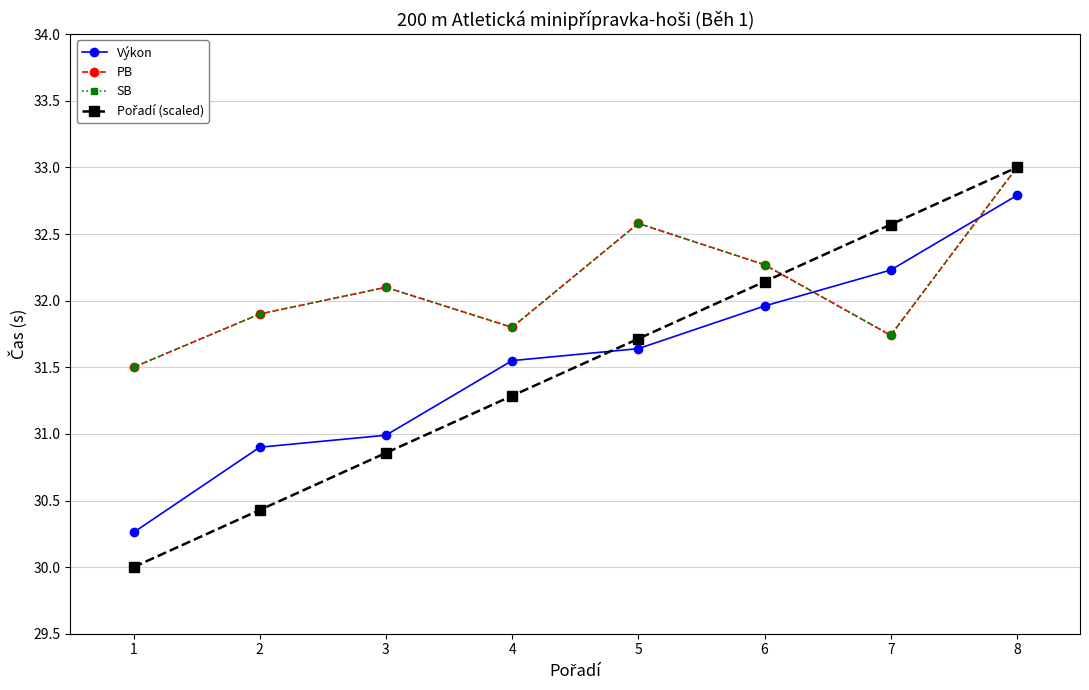

Which series has the widest spread of values?

Pořadí (scaled)